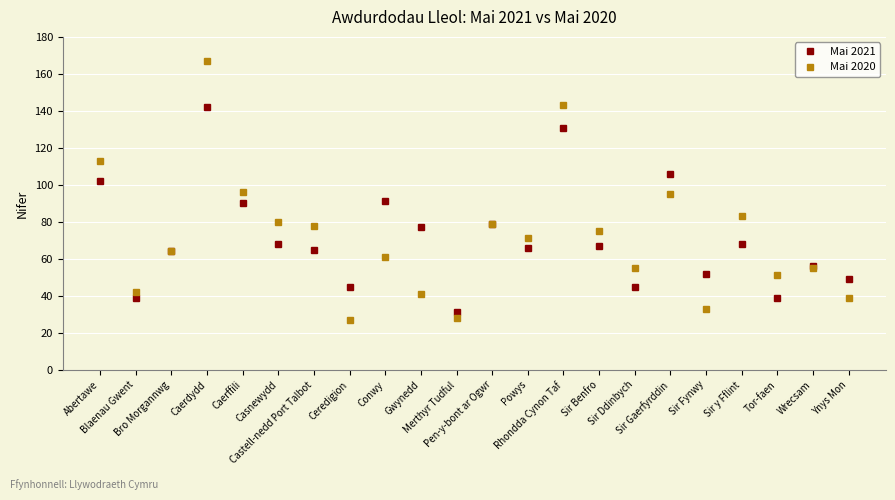

What is the average value of the Mai 2021 series?

71